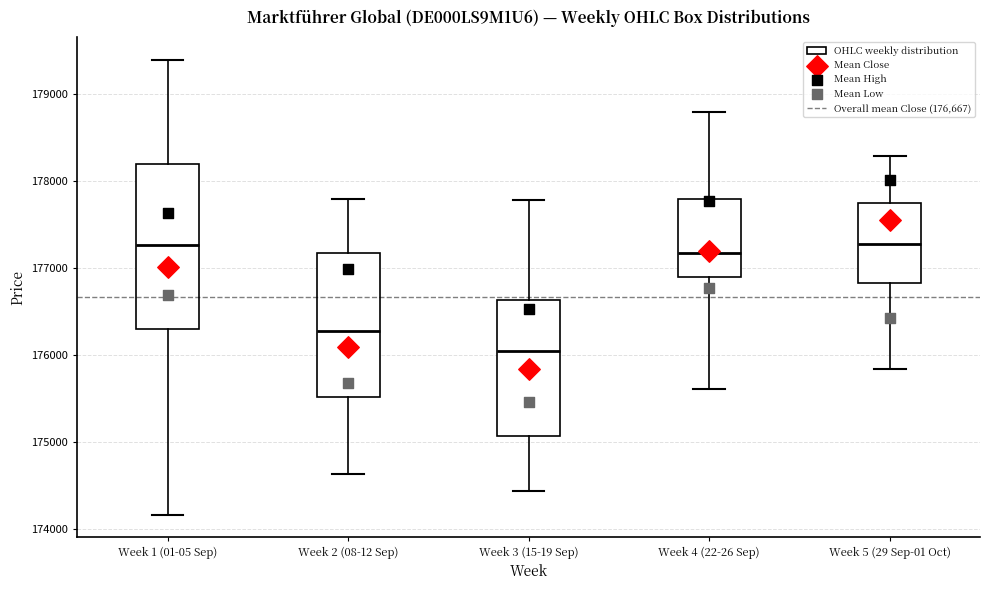

Reading left to right, transcribe this box plot: for each box, give where its median line is, the range the box spans, and where its two whiskers end, as read against the y-axis. The values are not printed on the chart, so give them approximately, as read against the axis.

Week 1 (01-05 Sep): median 177300, box 176300 to 178200, whiskers 174200 to 179400
Week 2 (08-12 Sep): median 176300, box 175500 to 177200, whiskers 174600 to 177800
Week 3 (15-19 Sep): median 176100, box 175100 to 176600, whiskers 174400 to 177800
Week 4 (22-26 Sep): median 177200, box 176900 to 177800, whiskers 175600 to 178800
Week 5 (29 Sep-01 Oct): median 177300, box 176800 to 177700, whiskers 175800 to 178300